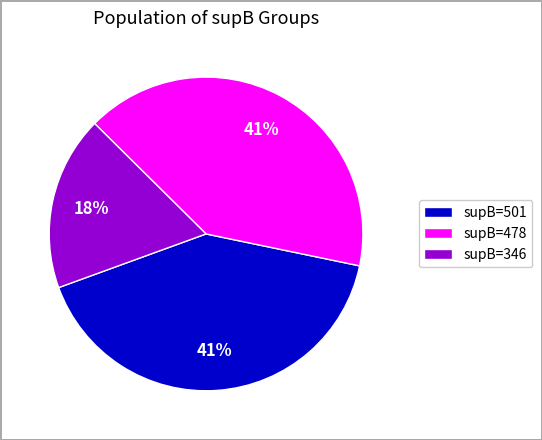

To the nearest percent, what is the difference between the largest and smallest slice percentages?

23%